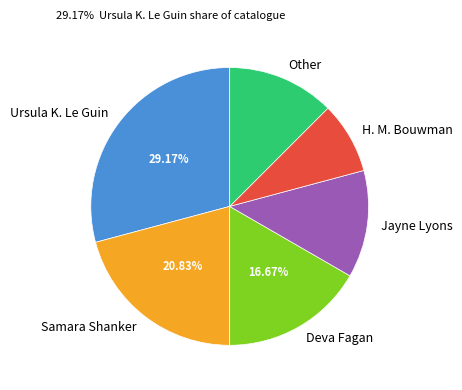

Which slice is the largest?

Ursula K. Le Guin